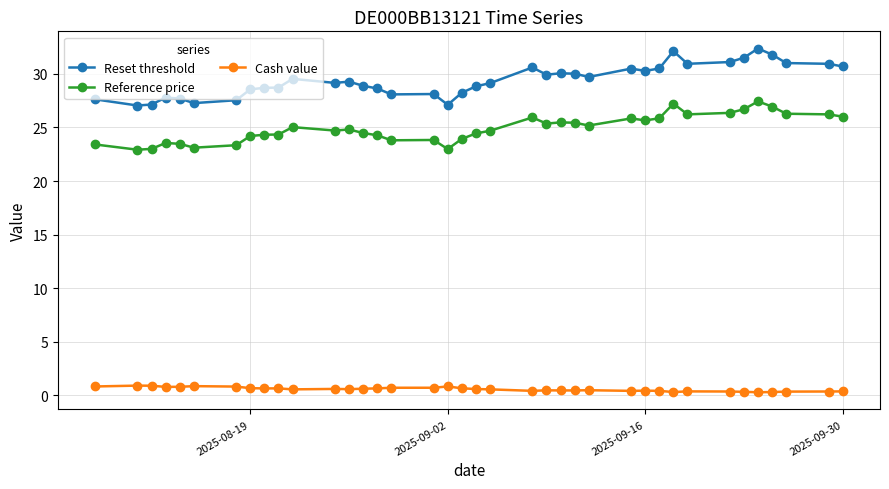

True or false: Reference price and Cash value cross at least once.

False